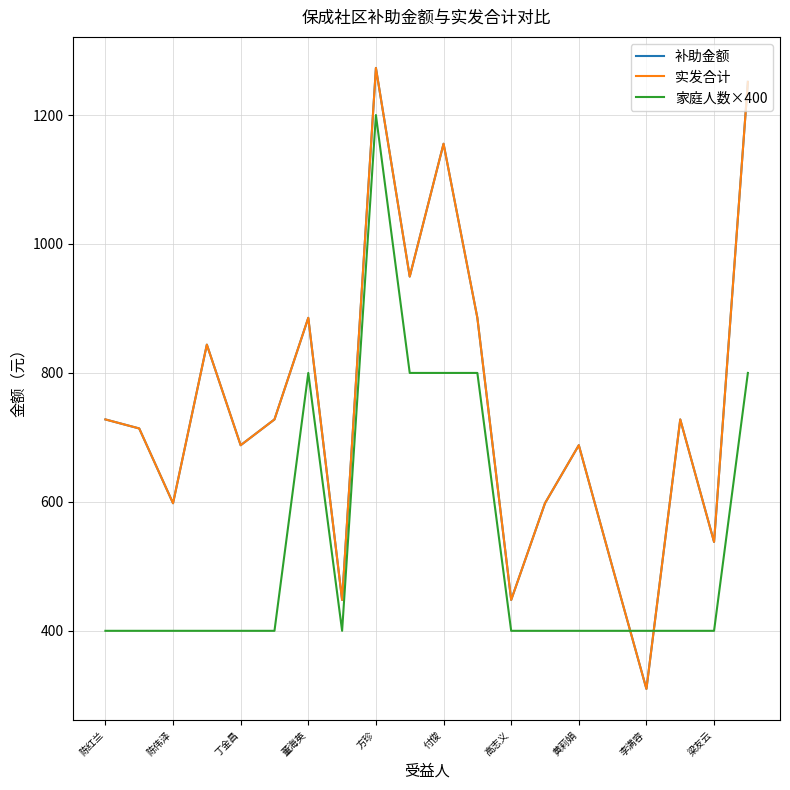

Does the chart display data point markers on the line(s)?

No